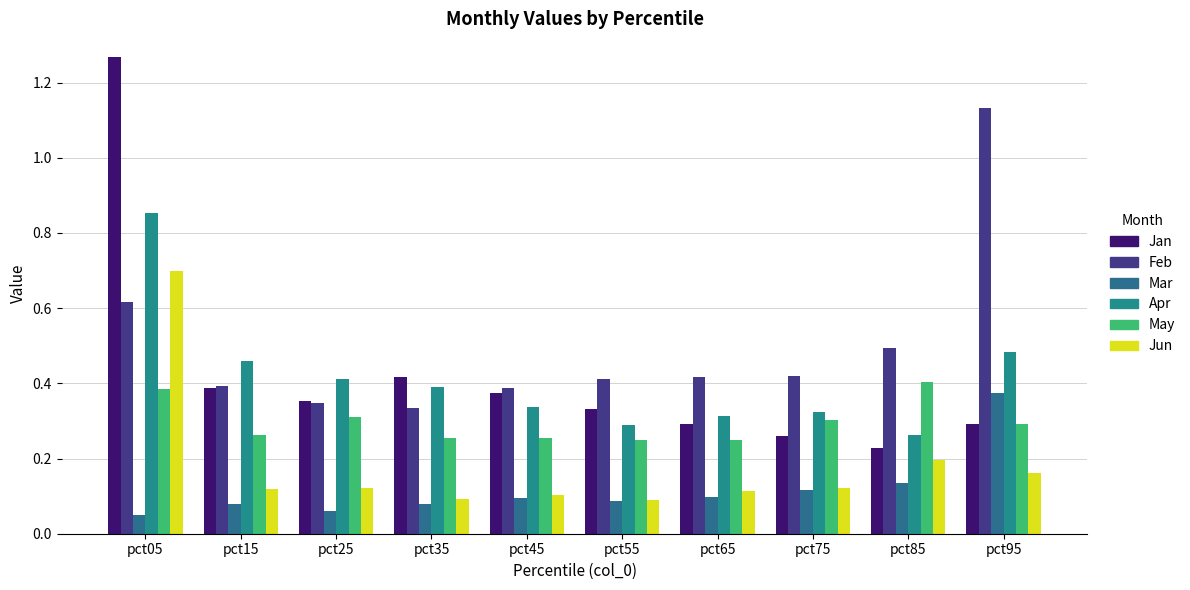

What is the sum of the Mar values at pct65 and pct05?

0.1